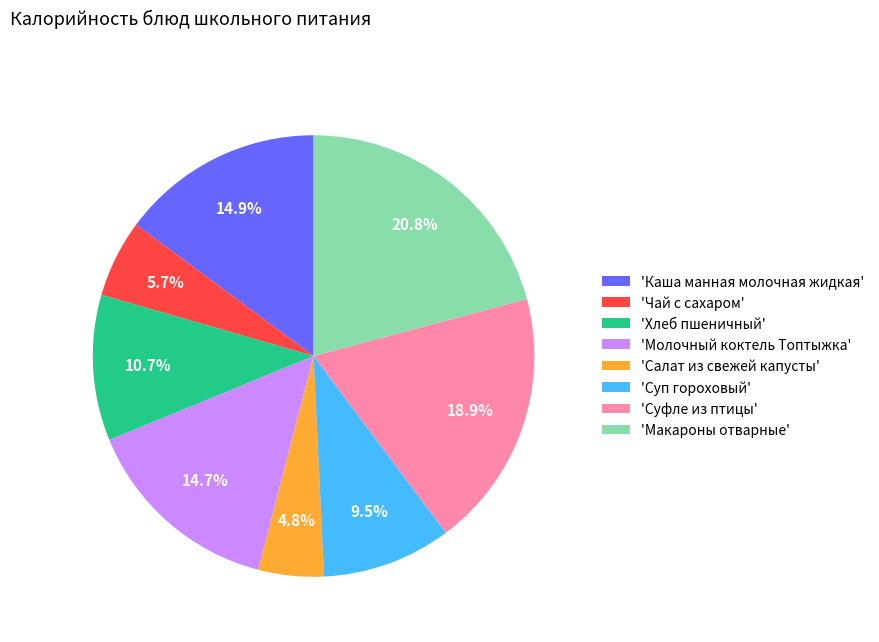

Is the sum of 'Молочный коктель Топтыжка' and 'Каша манная молочная жидкая' greater than half?

No